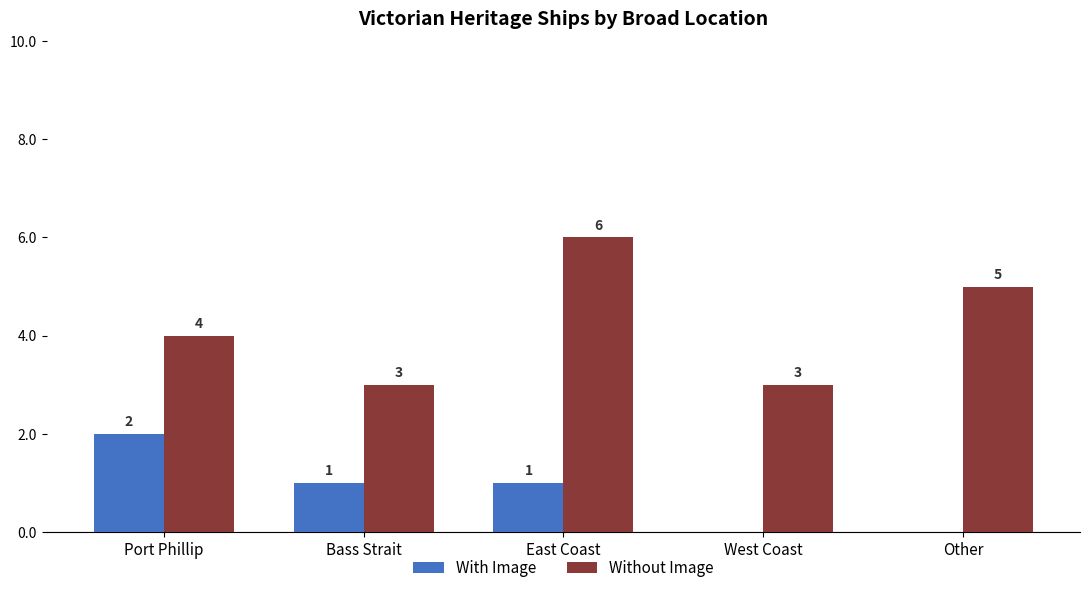

What is the average value of the Without Image series?

4